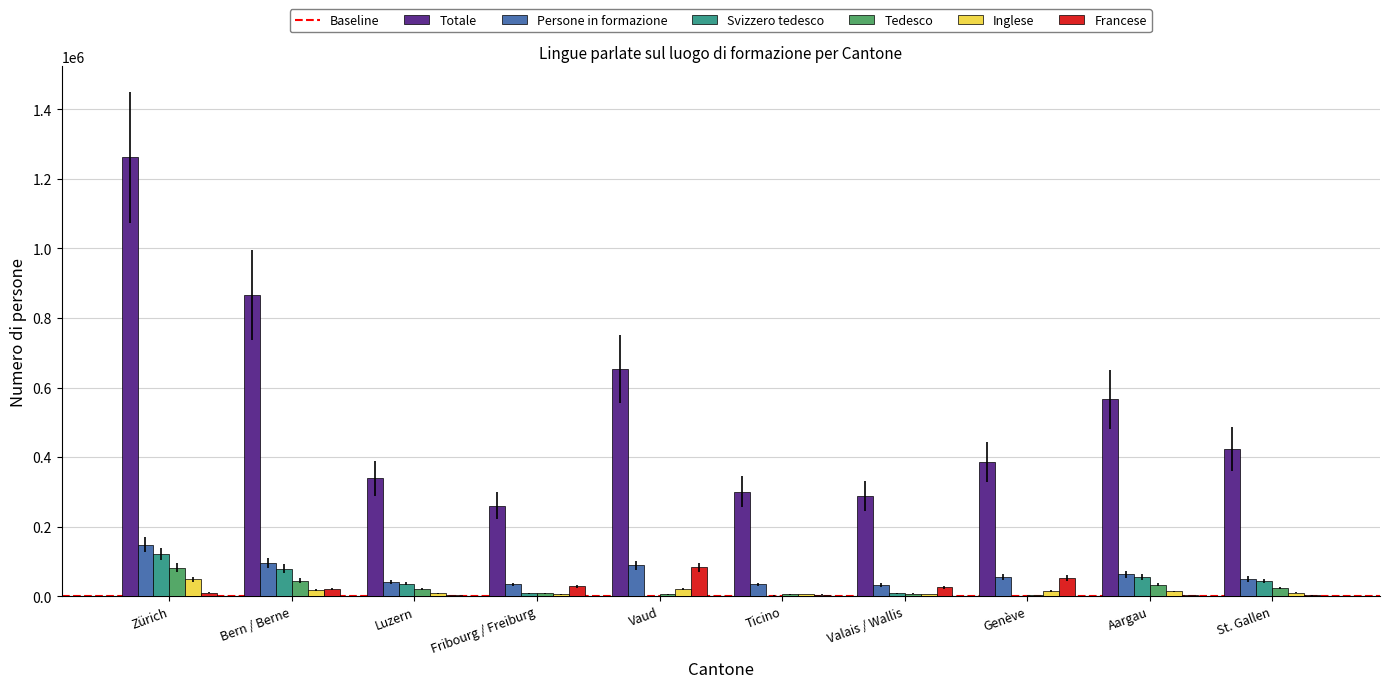

Which series changed the most between Bern / Berne and Aargau?

Totale